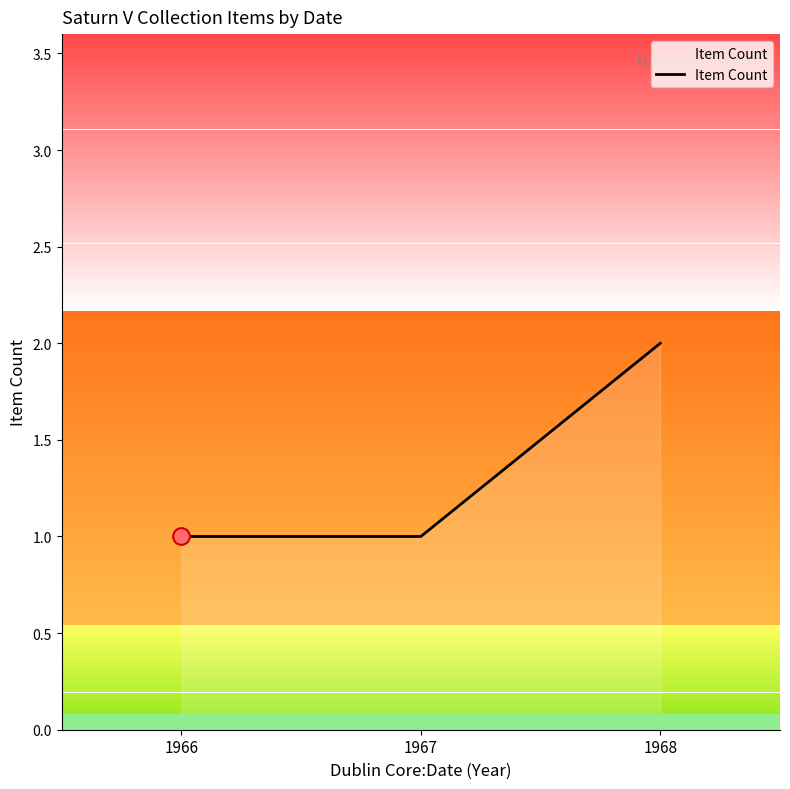

True or false: the data shows 2 at 1967.

False